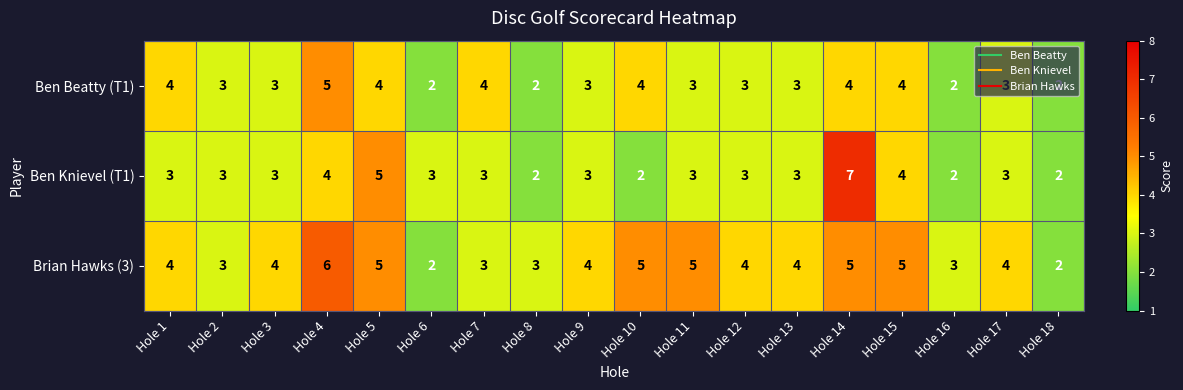

What value does the Brian Hawks (3) series have at Hole 8?

3